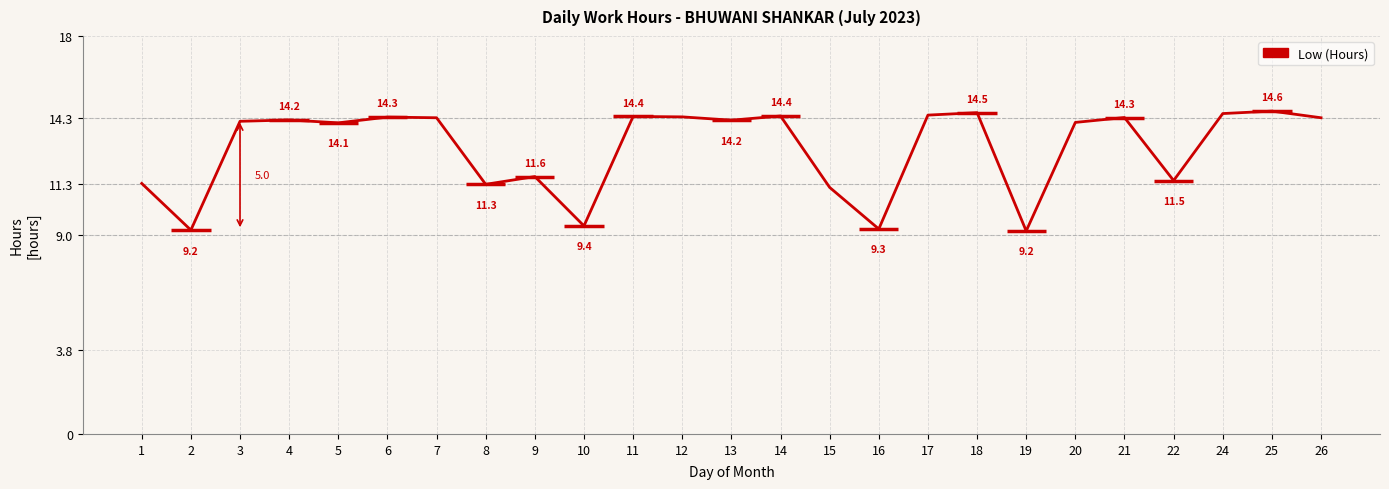

List the labels in order of value, smallest first.

19, 2, 16, 10, 15, 8, 1, 22, 9, 5, 20, 3, 13, 4, 7, 26, 21, 6, 12, 11, 14, 17, 24, 18, 25